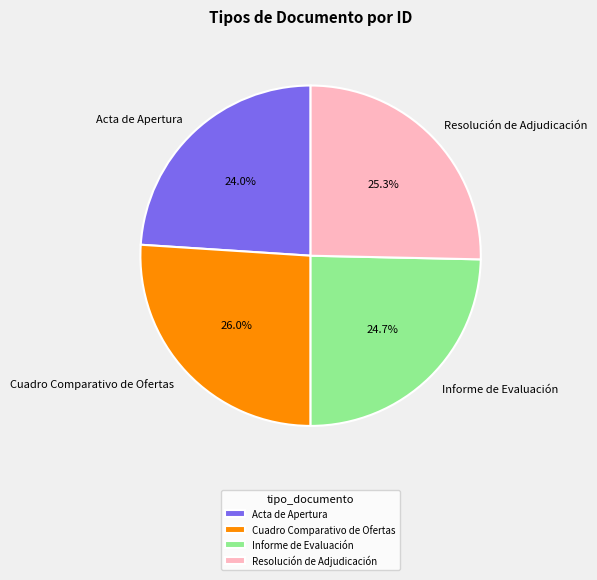

Rank the categories by value from lowest to highest.

Acta de Apertura, Informe de Evaluación, Resolución de Adjudicación, Cuadro Comparativo de Ofertas